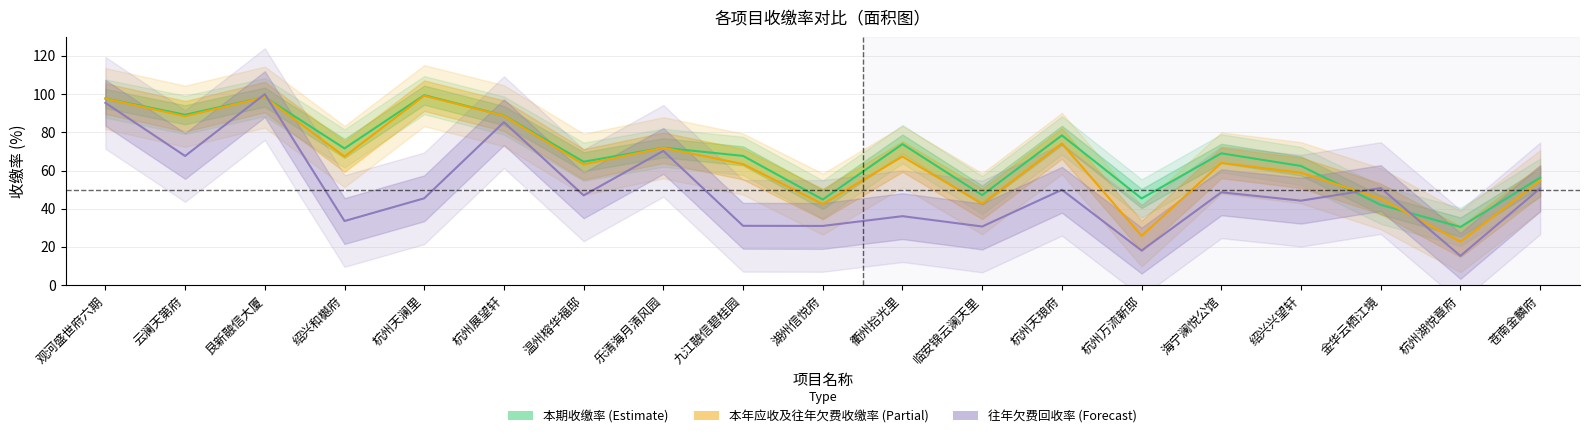

What position from the left is 杭州展望轩?

6